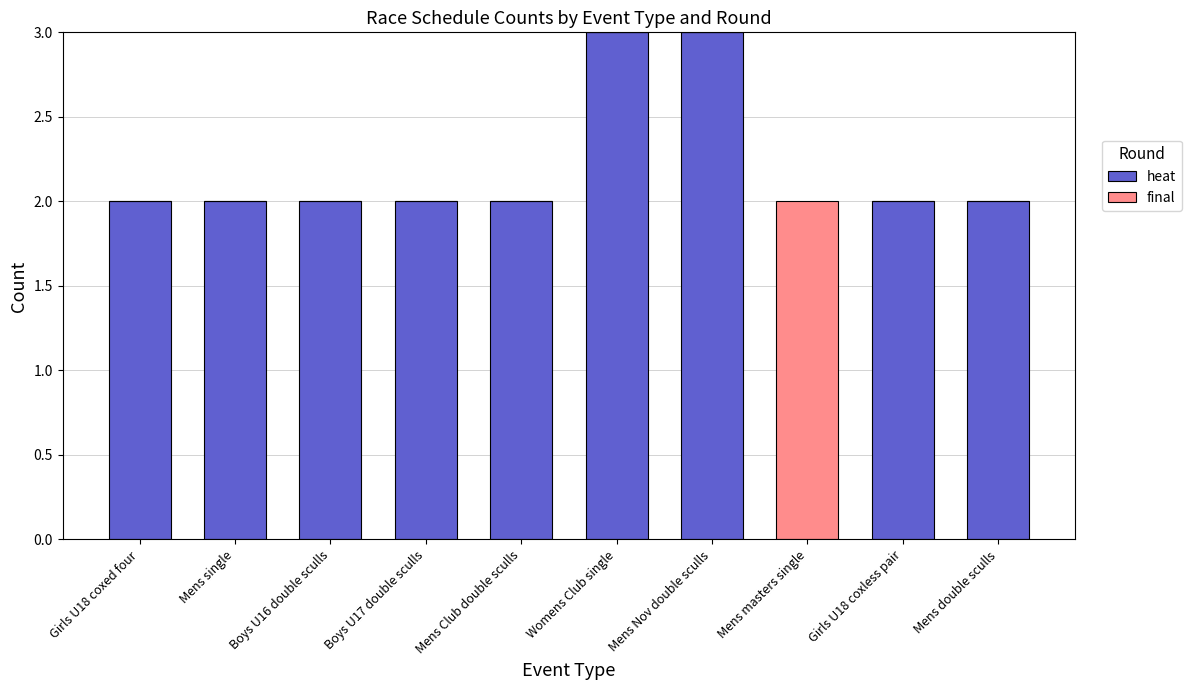

What are all the series names shown in the legend?

heat, final